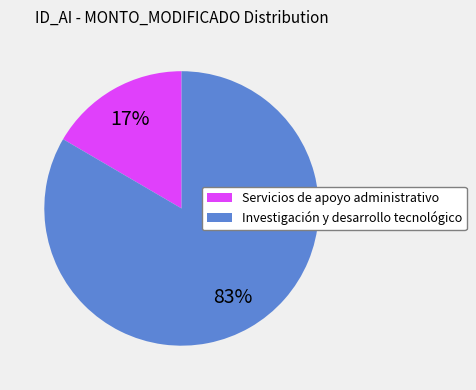

Count the number of slices in the pie.

2